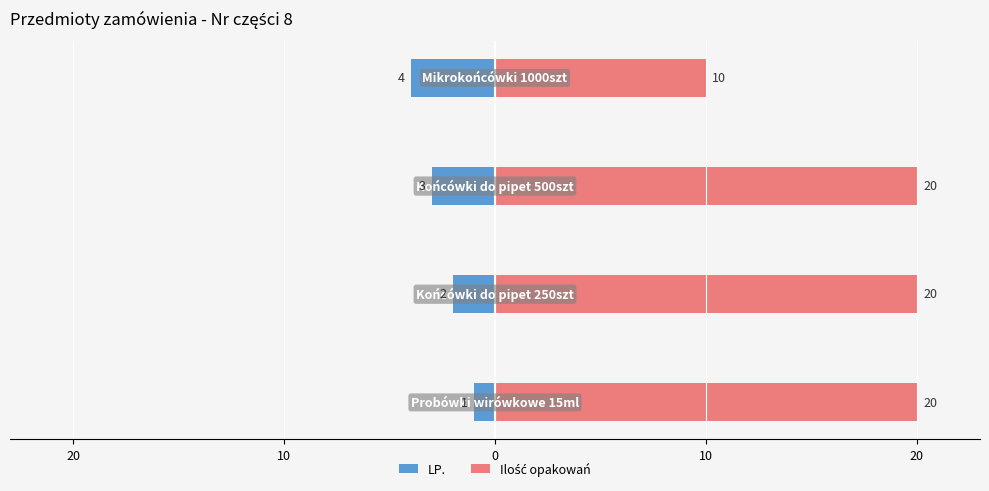

Reading left to right, list all the values displayed in this chart.

LP.: -1	-2	-3	-4
Ilość opakowań: 20	20	20	10